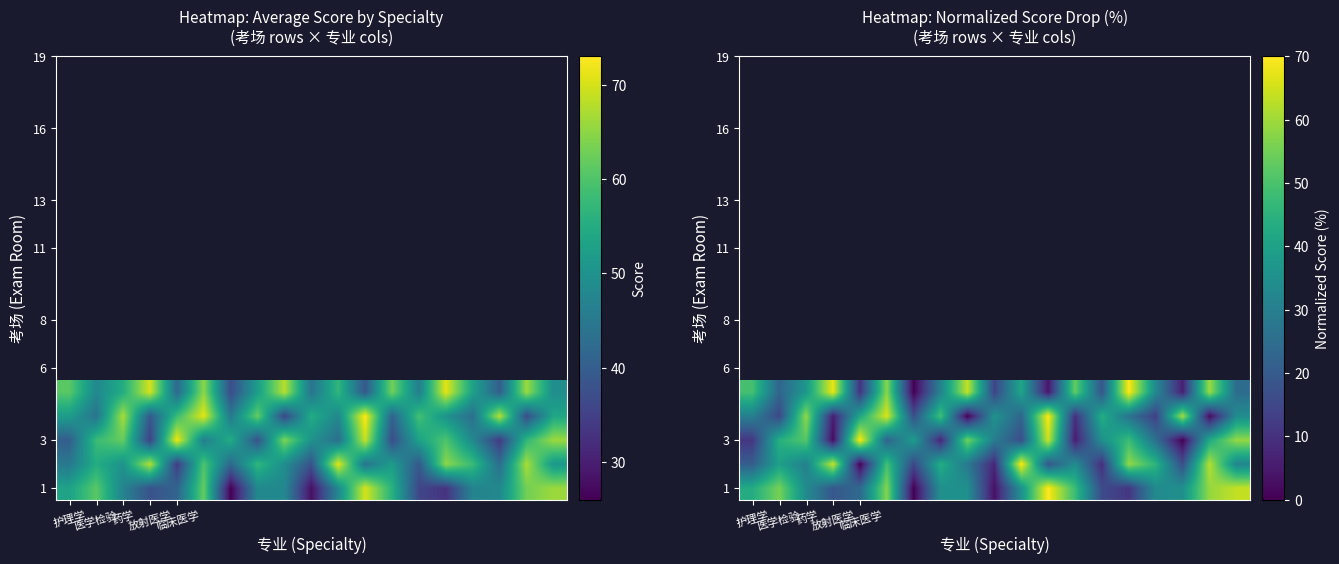

How many distinct data groups are displayed?

5